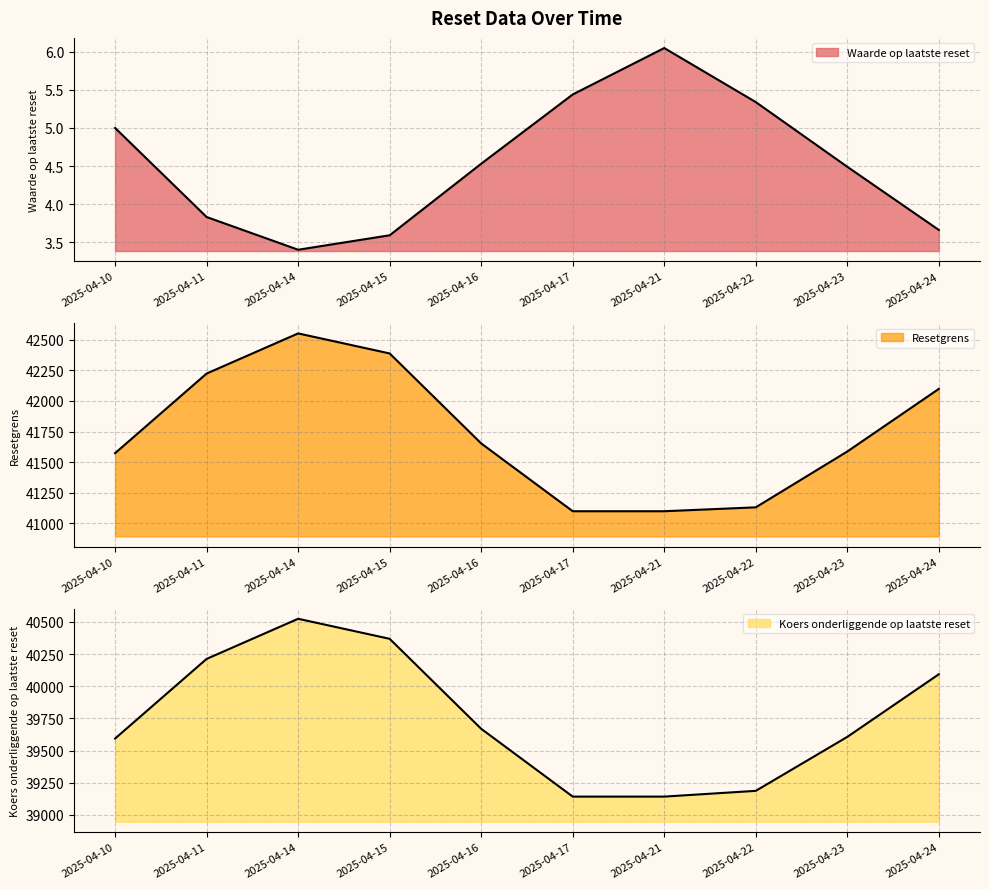

How many categories are shown in the chart?

10